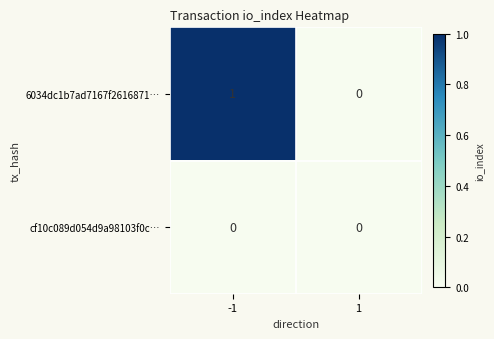

The value of cf10c089d054d9a98103f0c… at 1 is 0. True or false?

True